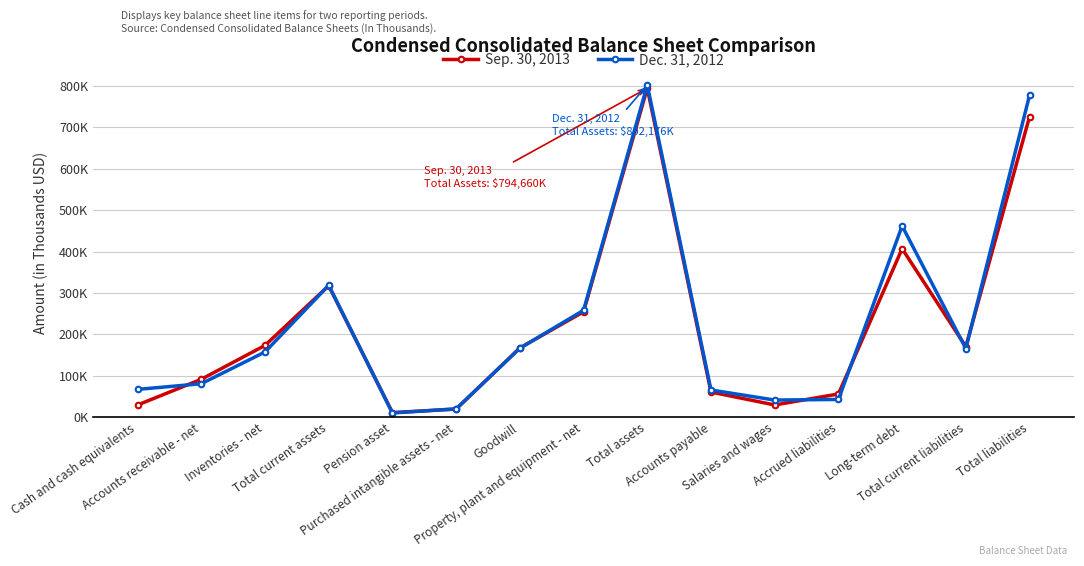

What are all the series names shown in the legend?

Sep. 30, 2013, Dec. 31, 2012